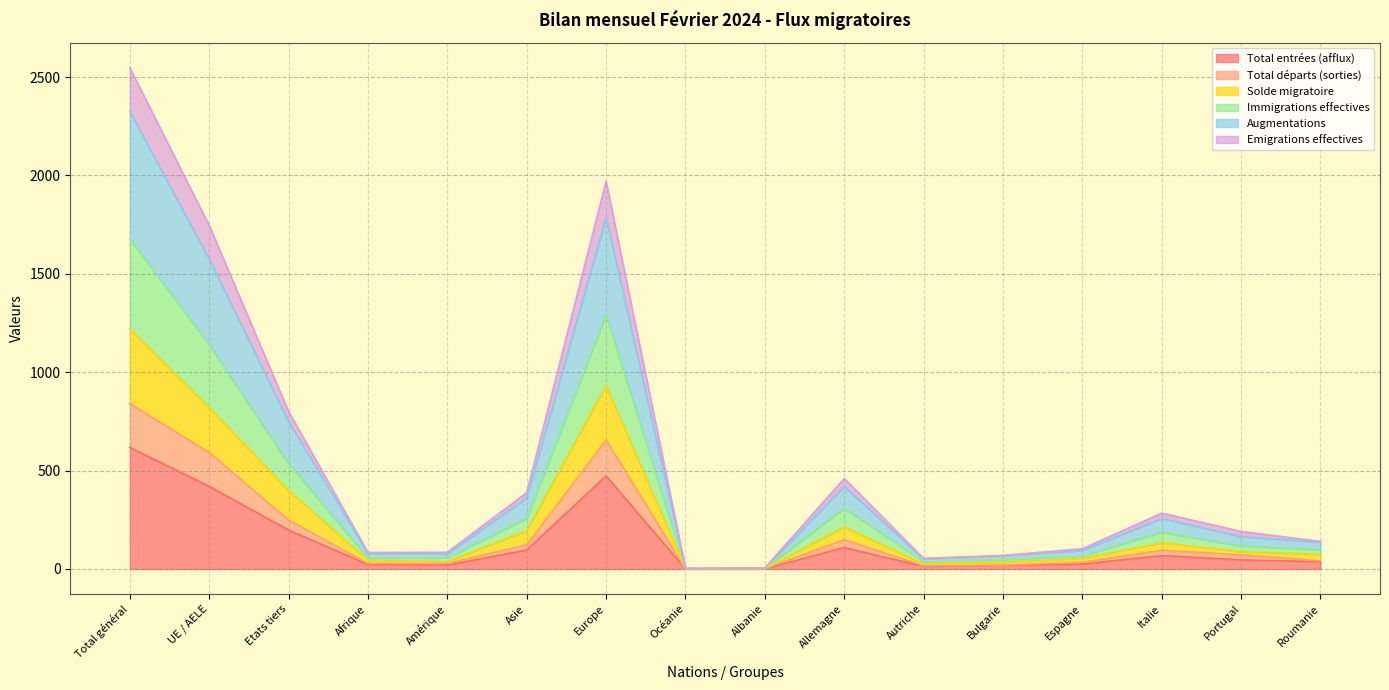

What are all the series names shown in the legend?

Total entrées (afflux), Total départs (sorties), Solde migratoire, Immigrations effectives, Augmentations, Emigrations effectives